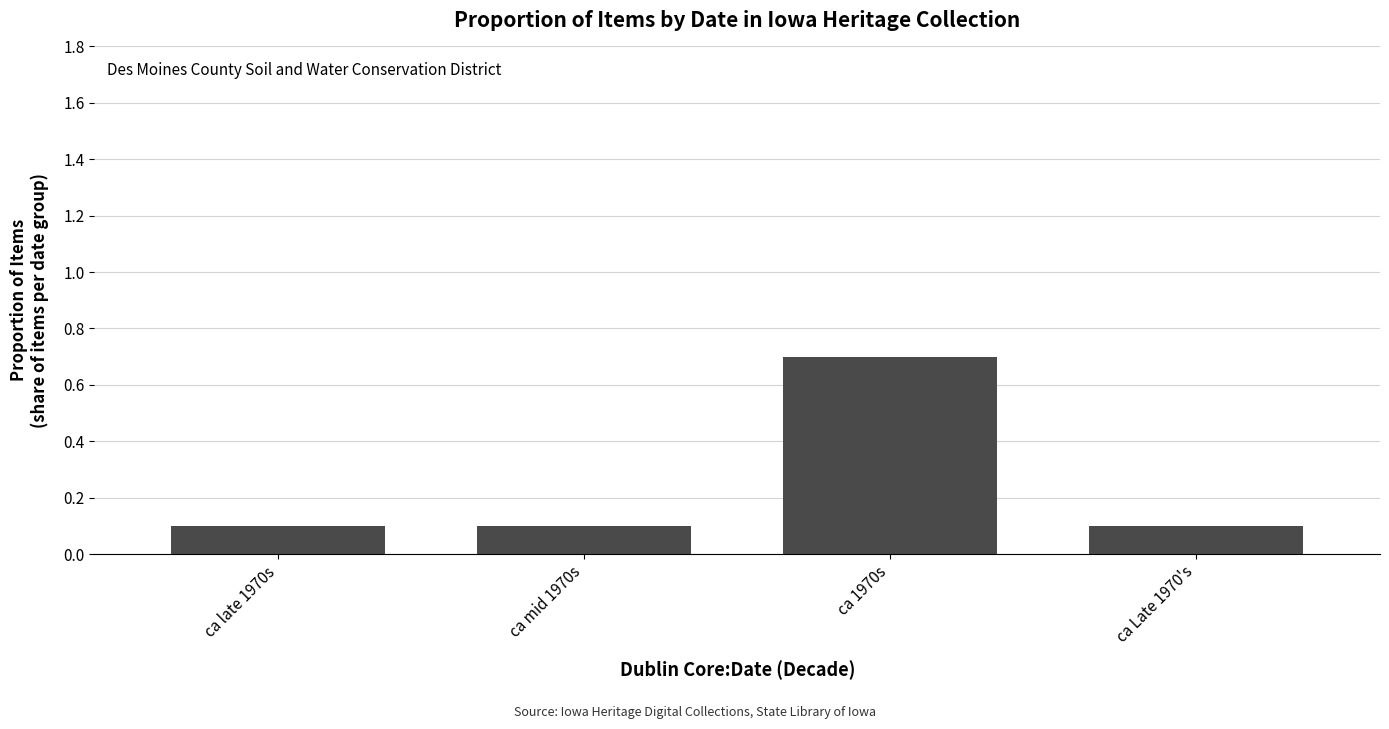

How many values are between 0 and 1?

4